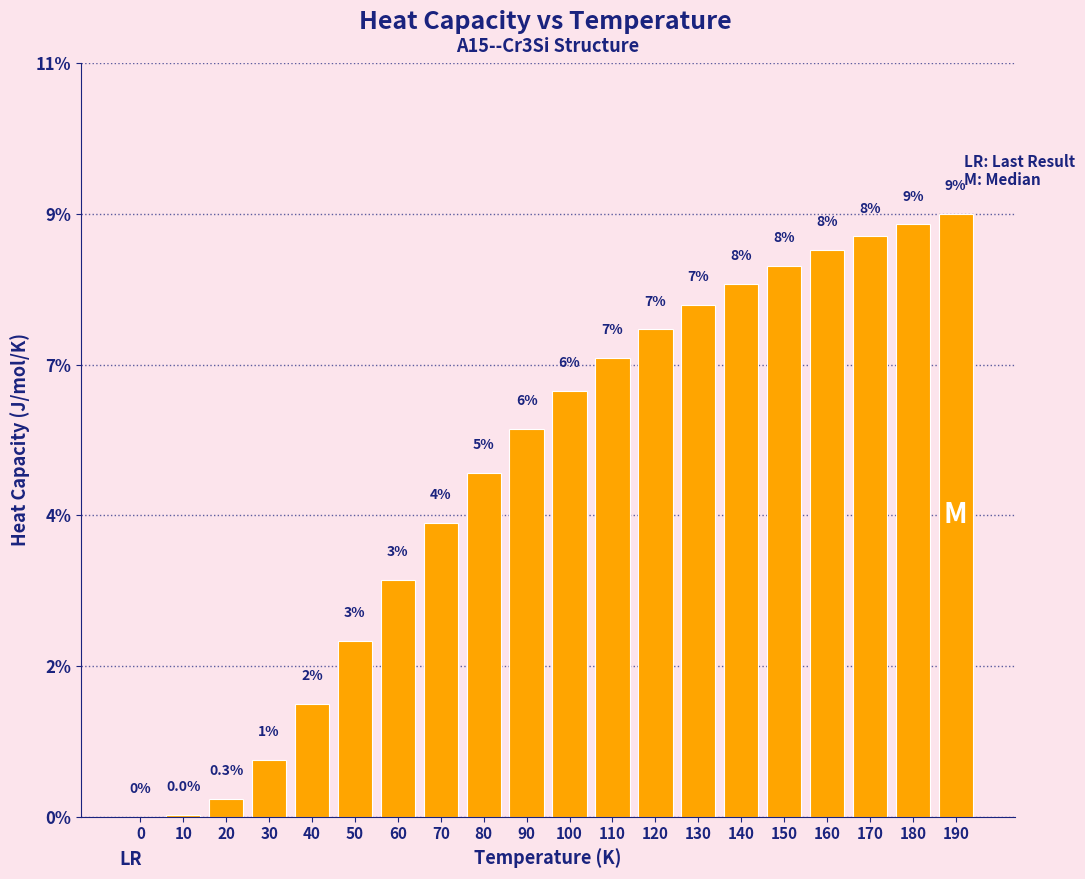

Are the bars horizontal?

No